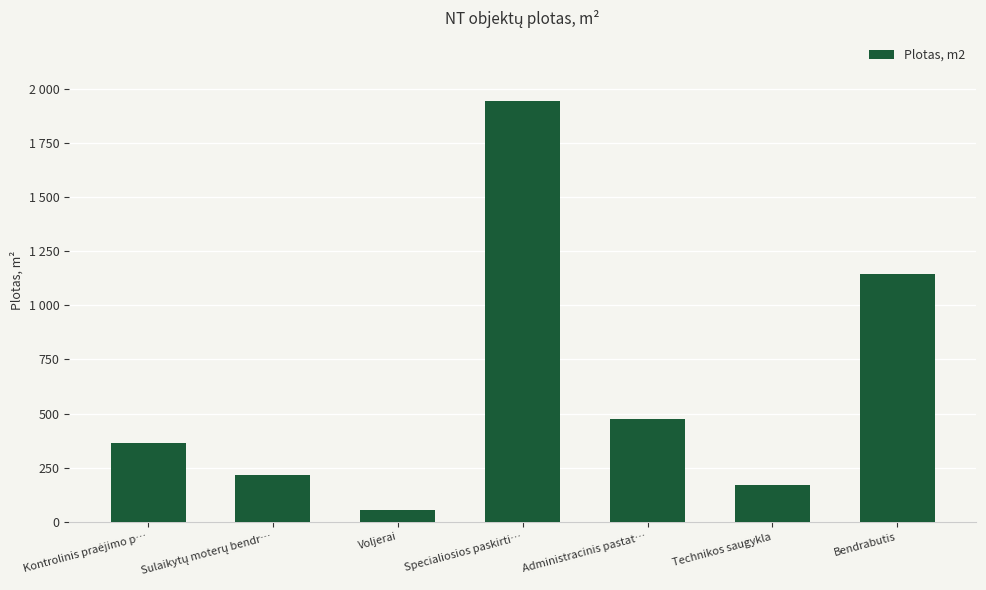

What is the change in value from Kontrolinis praėjimo p… to Specialiosios paskirti…?

+1577.6